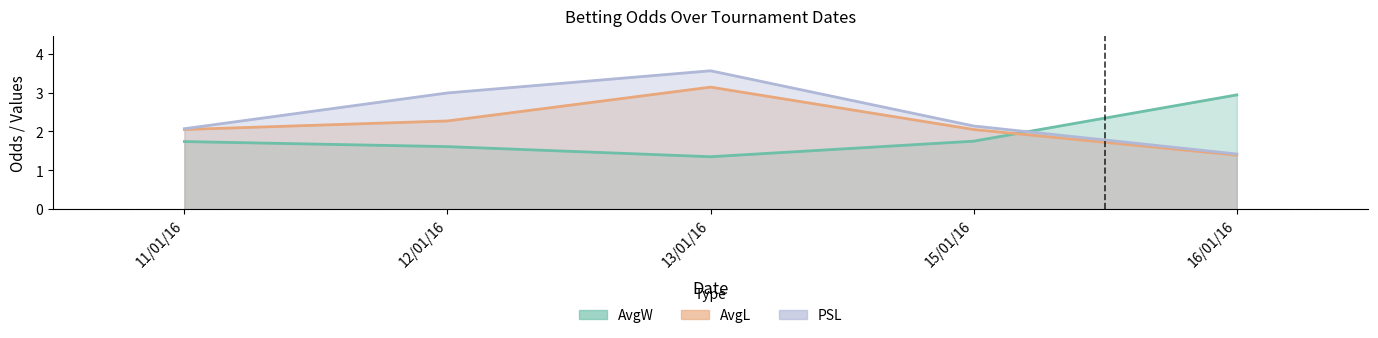

How many lines are shown in the chart?

3